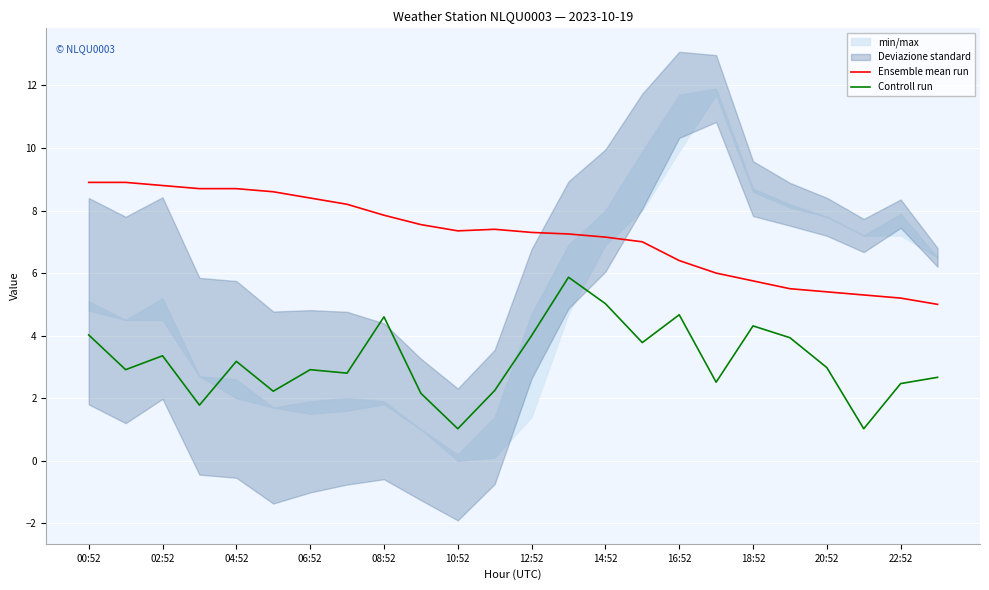

Is it true that Controll run equals 5.8 at 18:52?

False